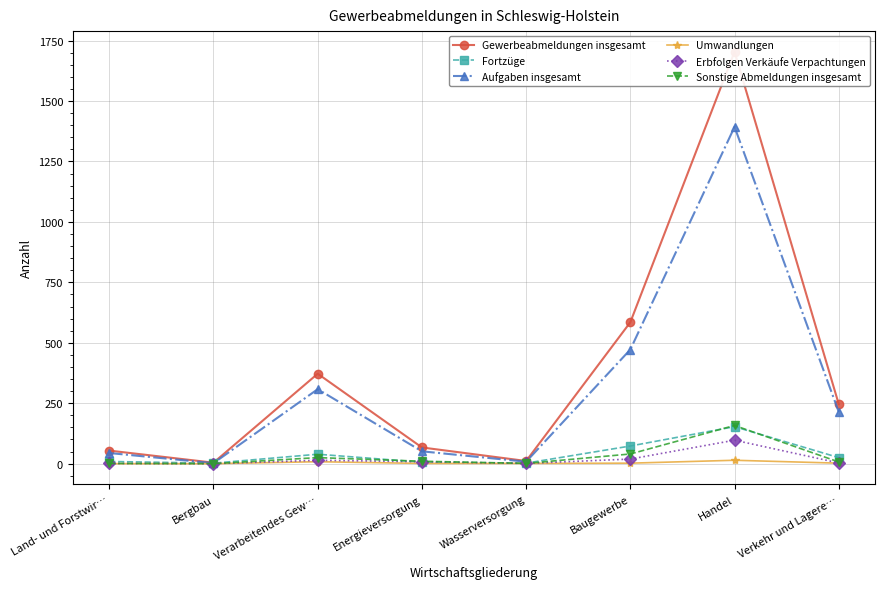

Which series has the largest total across all categories?

Gewerbeabmeldungen insgesamt